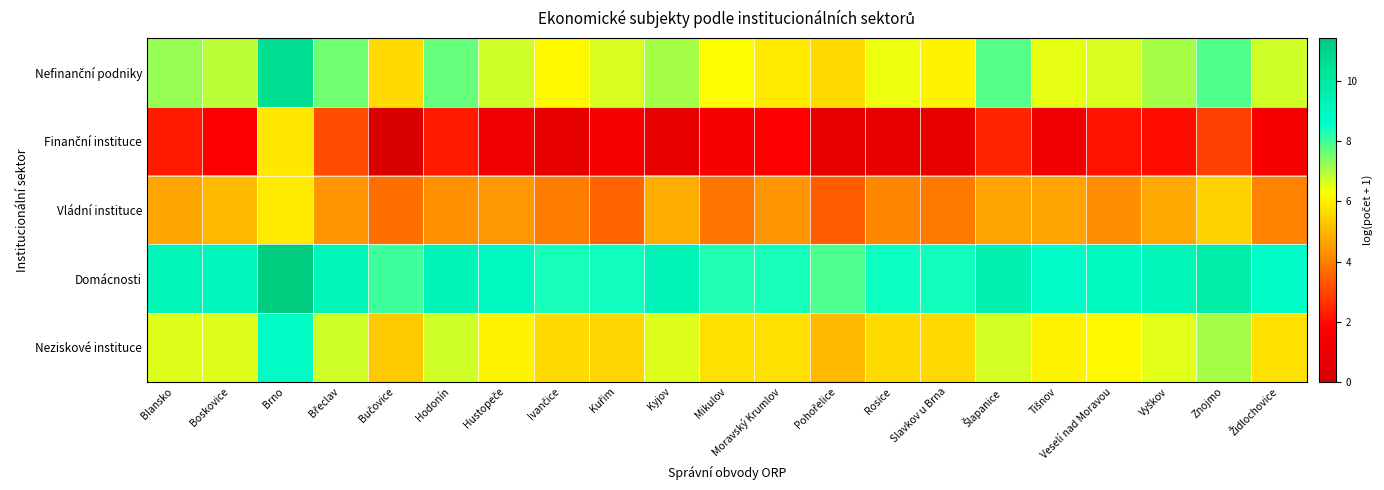

Rank the series by their maximum value, from lowest to highest.

Finanční instituce, Vládní instituce, Neziskové instituce, Nefinanční podniky, Domácnosti